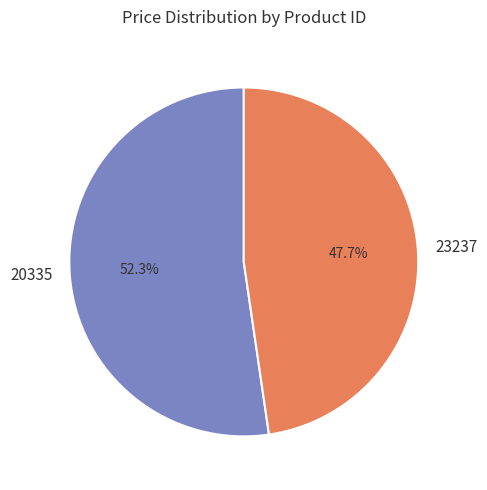

Rank the categories by value from lowest to highest.

23237, 20335